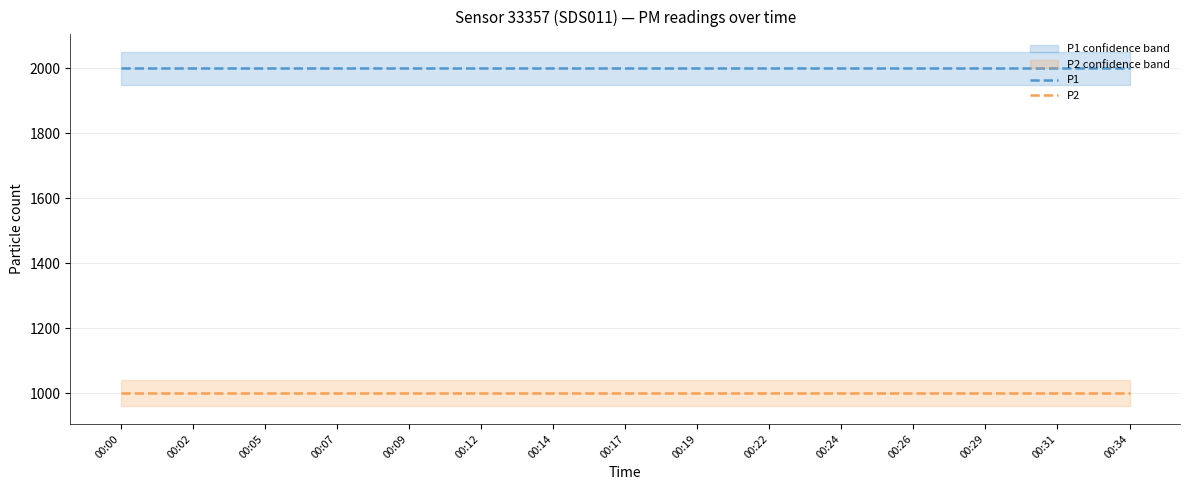

True or false: P2 has more than 1 points higher than both neighbors.

False